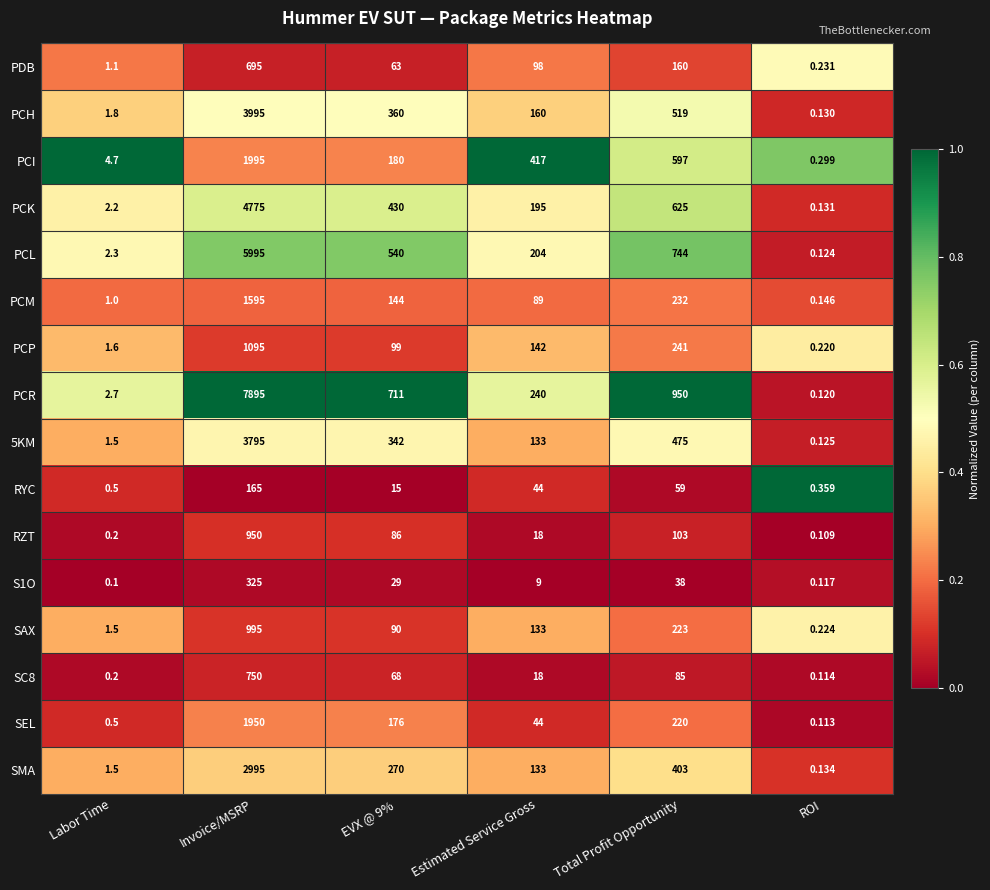

At how many categories does at least one series exceed 0?

6